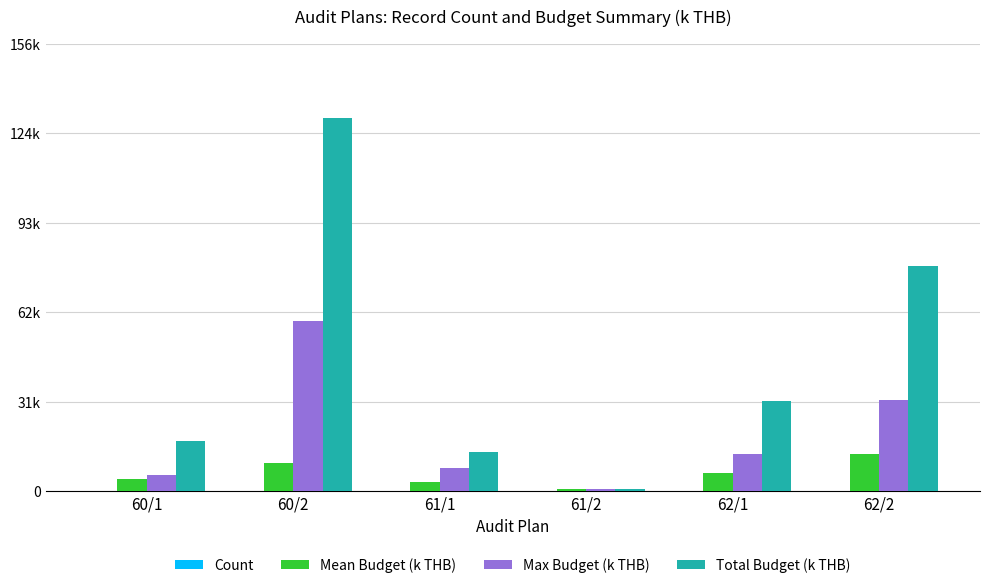

What is the difference between the Mean Budget (k THB) values at 60/1 and 62/2?

8762